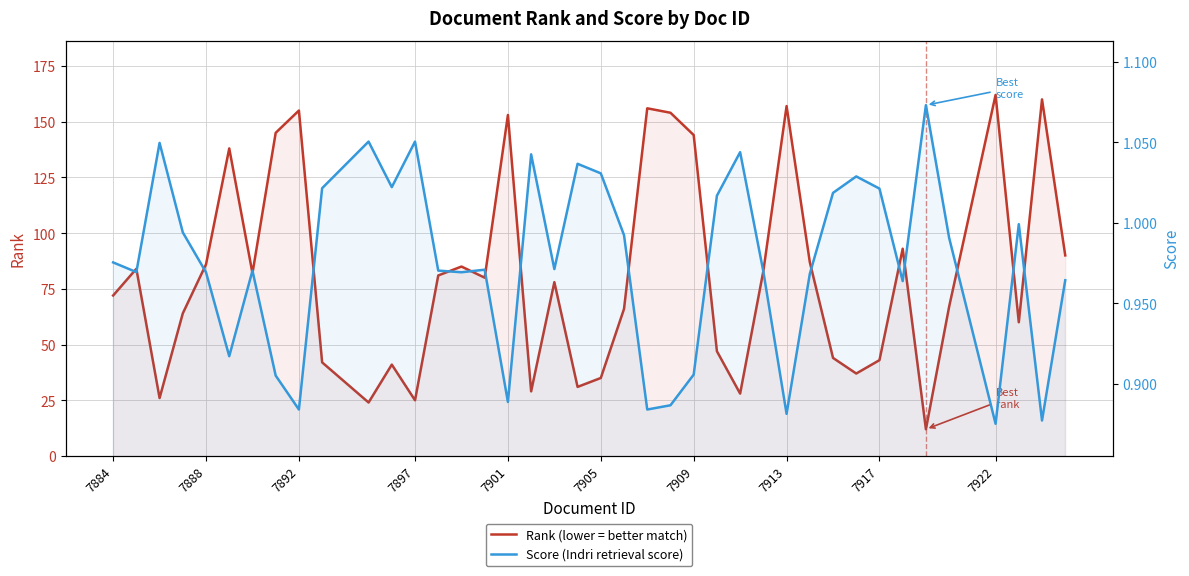

Which series changed the most between 7905 and 7913?

Rank (lower = better match)